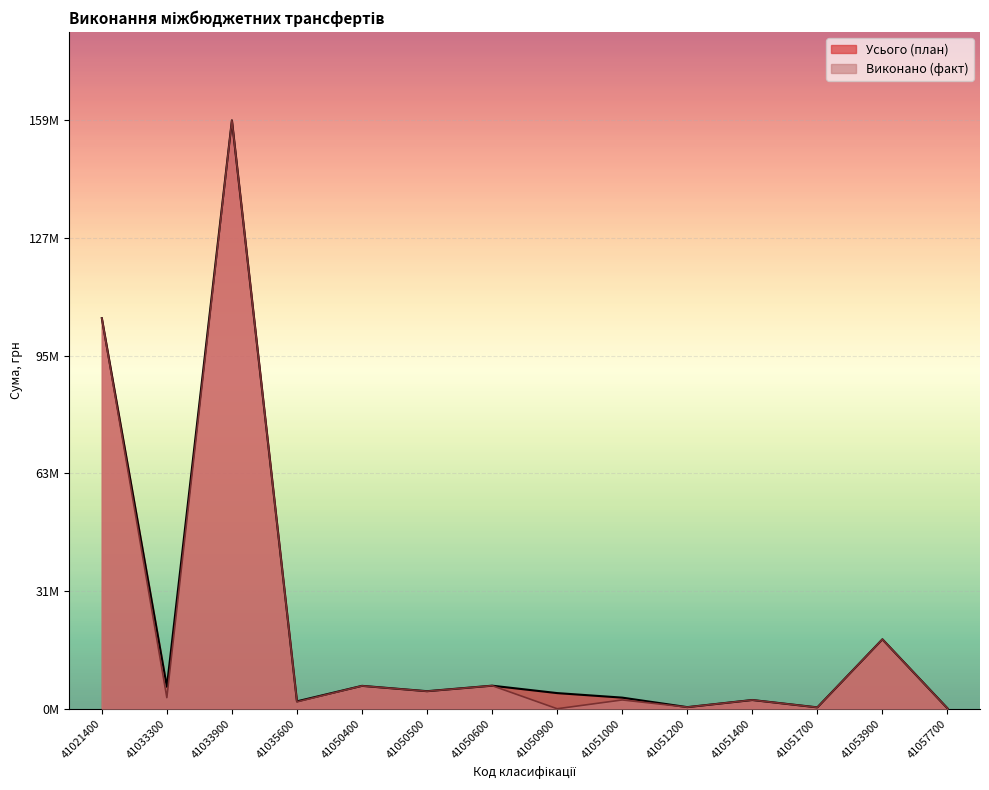

What is the total value across all series at 41057700?

187099.2